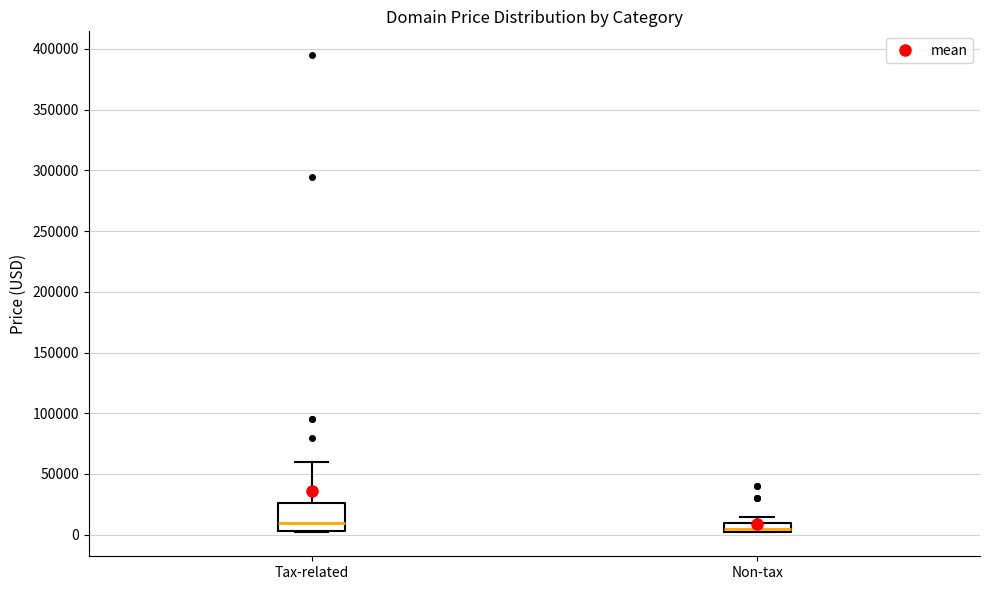

Which box is the tallest, from its lower edge to its upper edge?

Tax-related